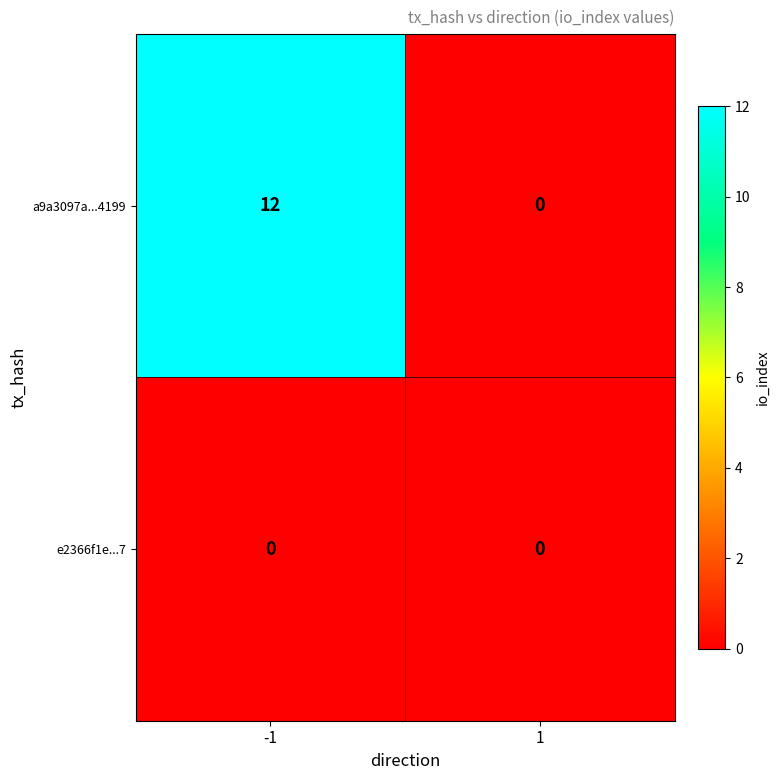

Which series has the largest total across all categories?

a9a3097a...4199